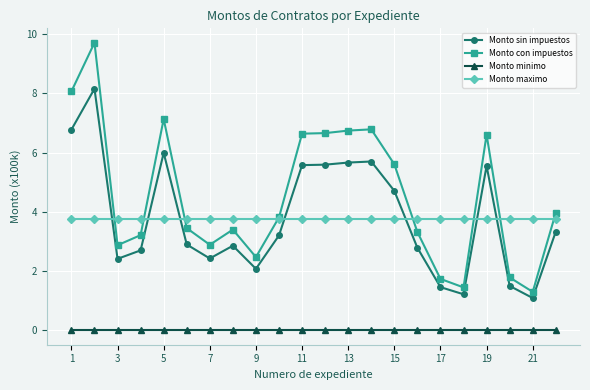

What is the sum of all Monto maximo values?

82.5